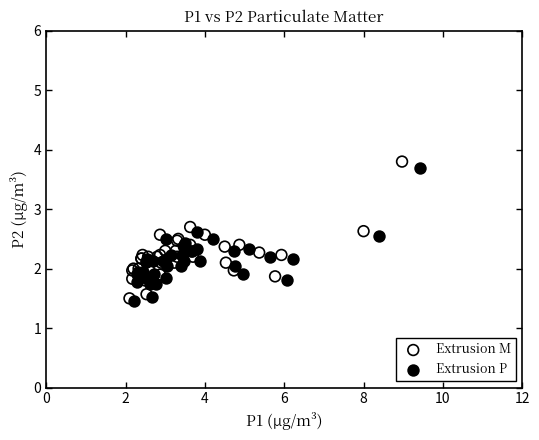

Which series has the largest Y range (max minus min)?

Extrusion M